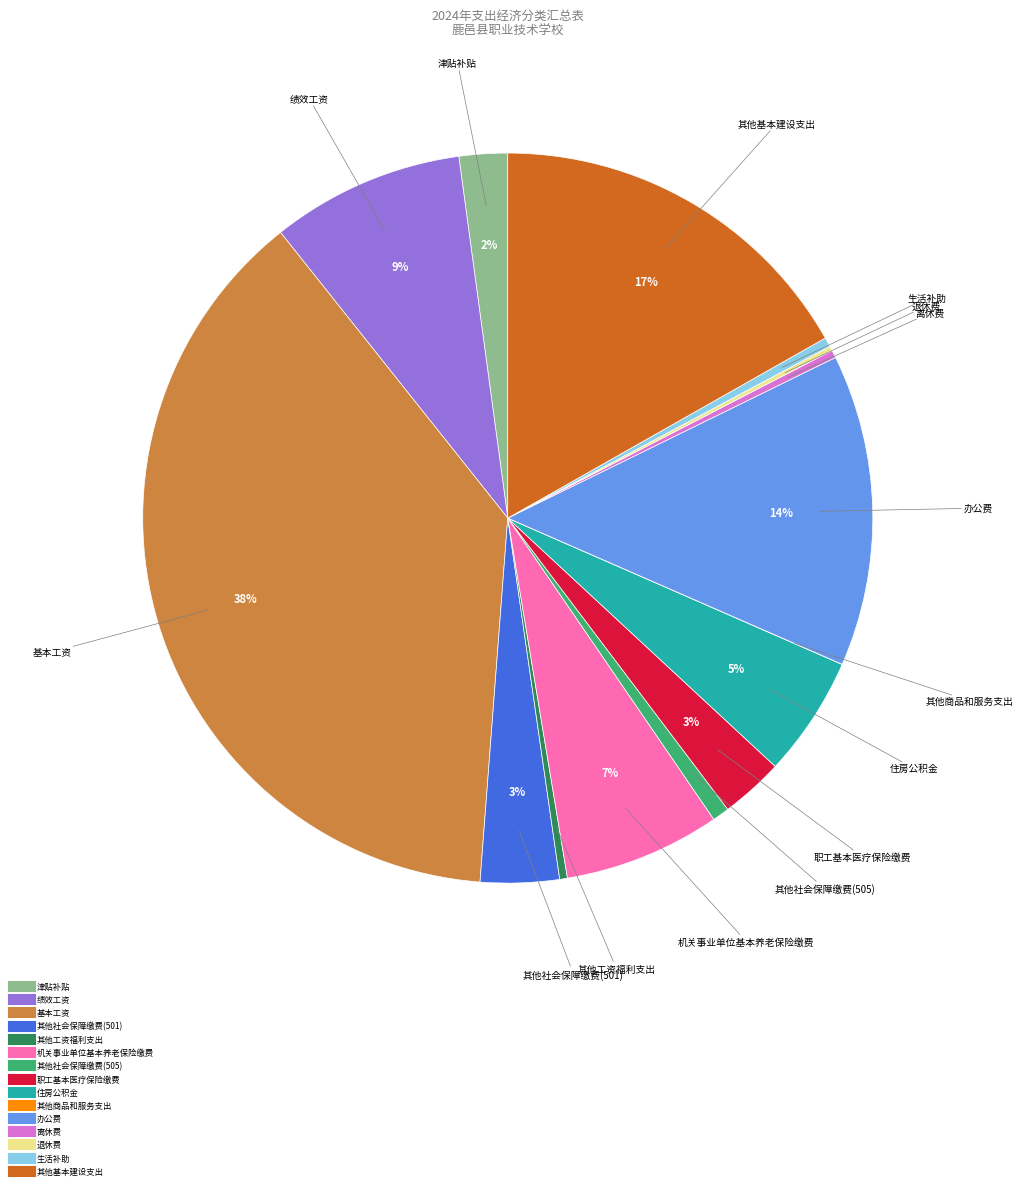

To the nearest percent, what portion does 基本工资 represent?

38%